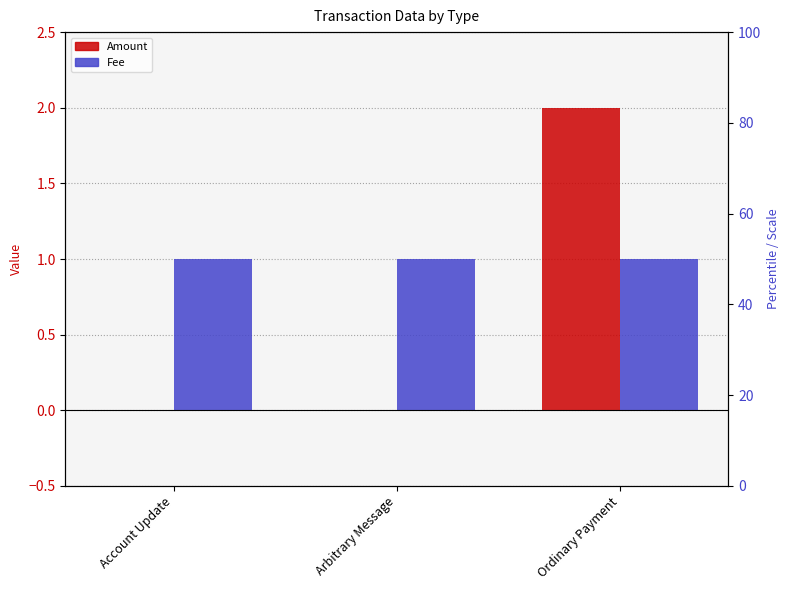

What is the greatest value displayed?

2